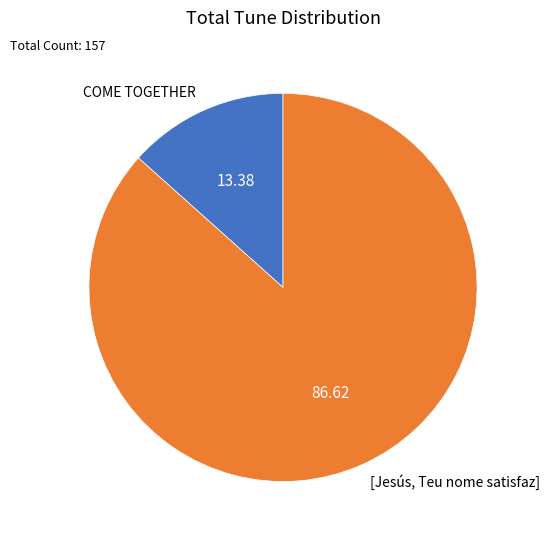

Which slice represents more than half of the pie?

[Jesús, Teu nome satisfaz]